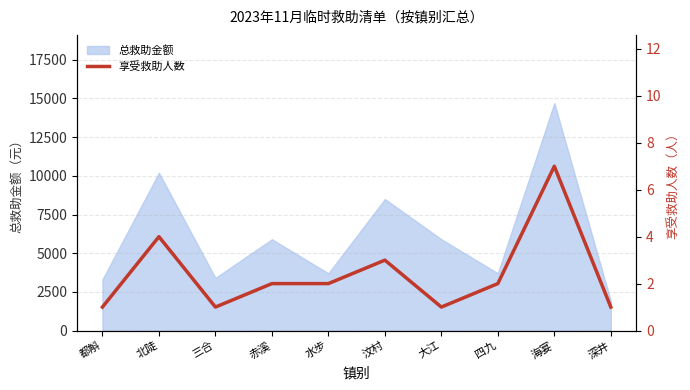

At which category does the data reach its first local valley?

三合